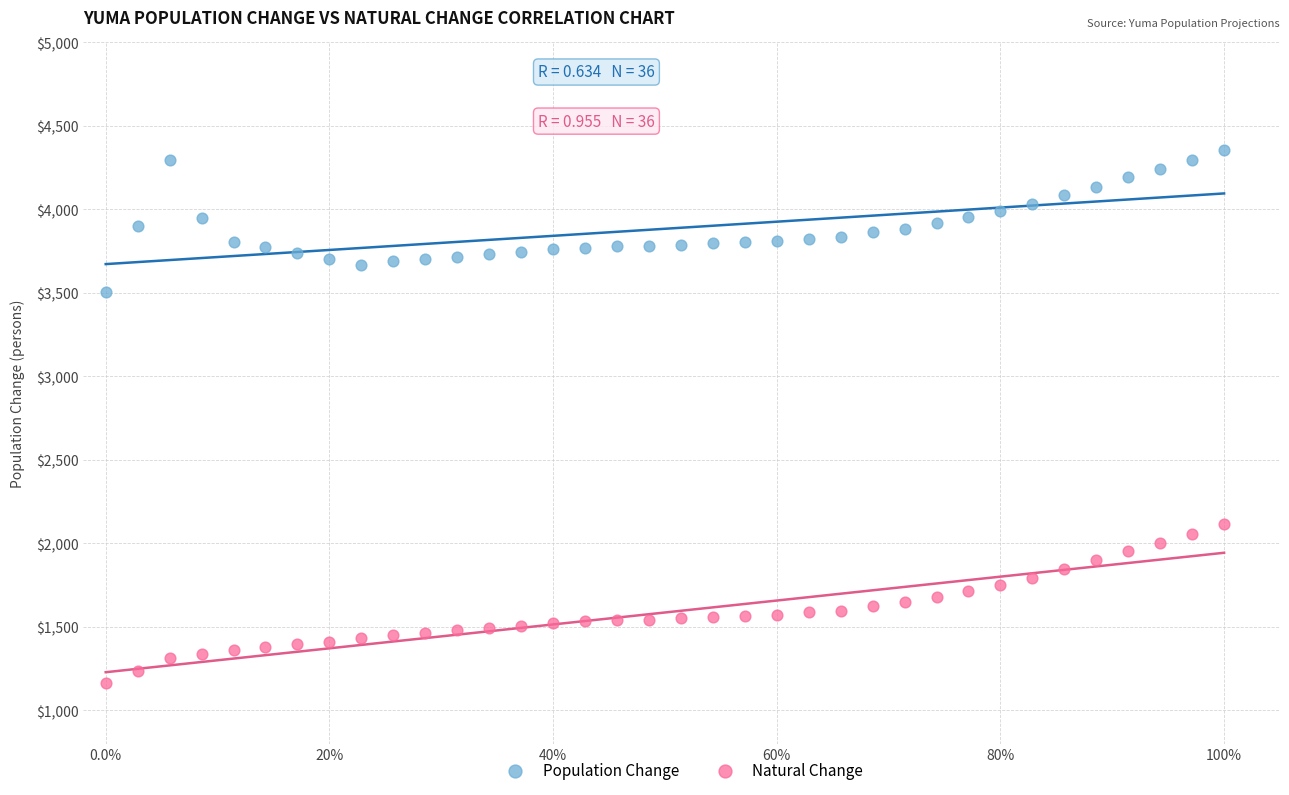

What is the X range (max minus min) for the scatter plot?

1.0